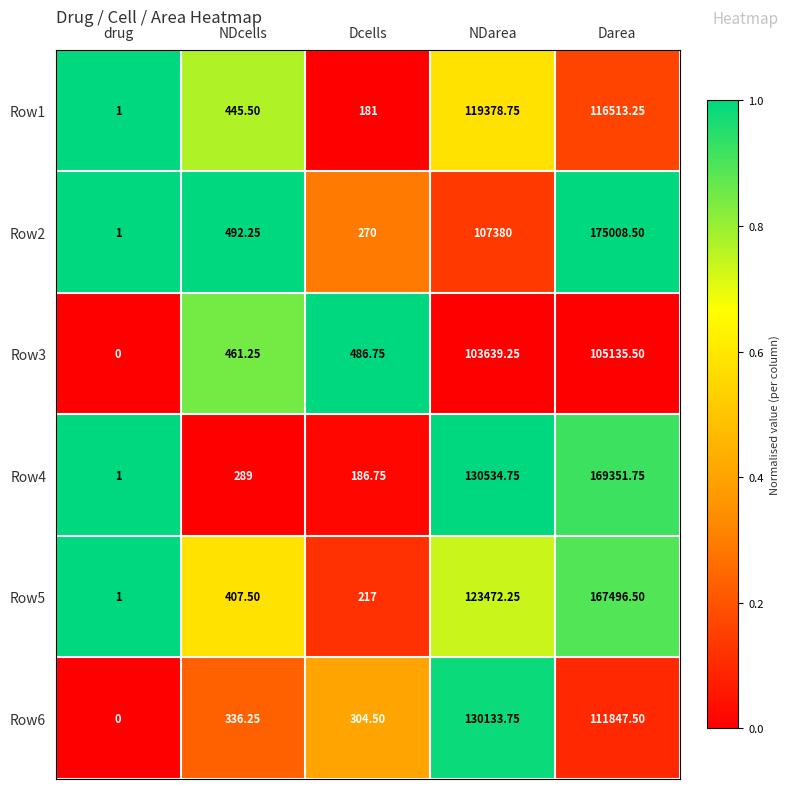

How many data points does each series have?

5